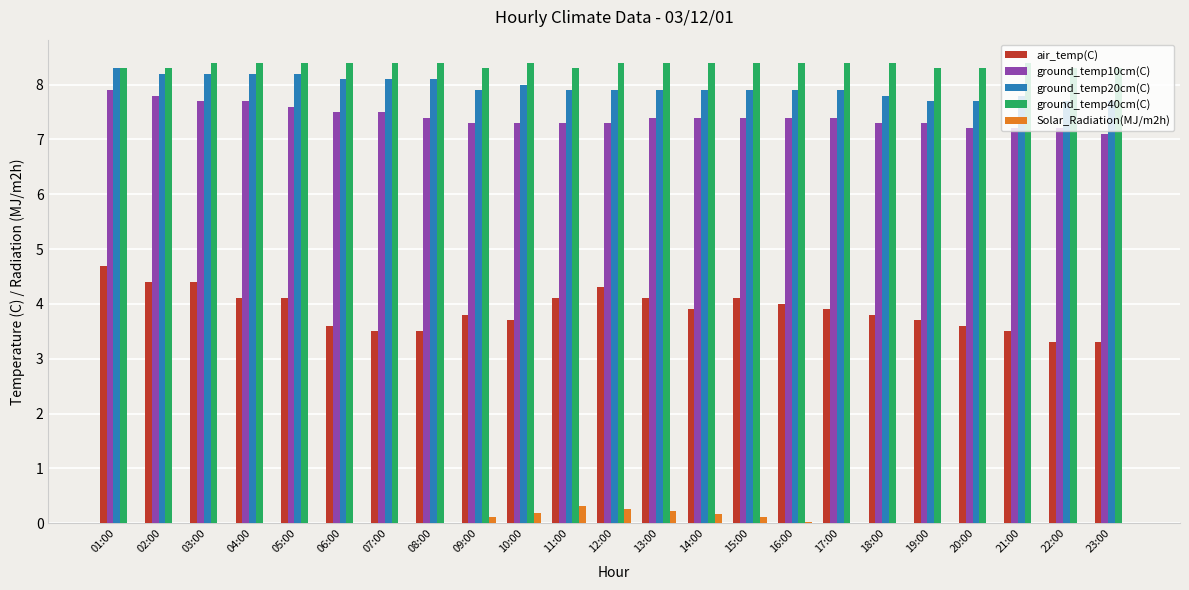

Count the number of categories in the chart.

23